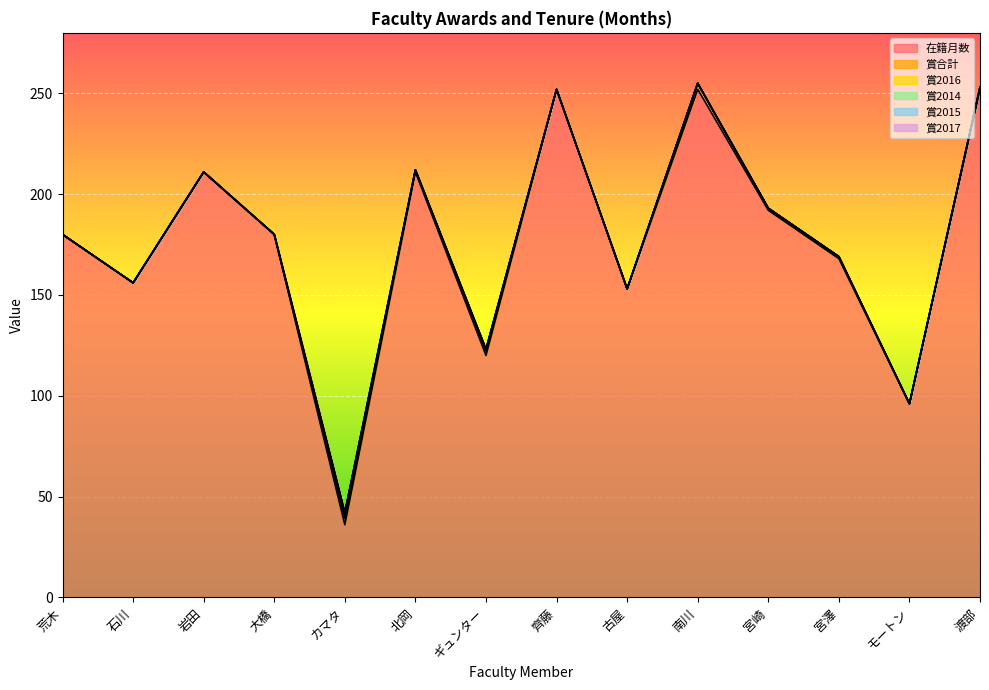

Where is 賞2014 nearest to the value 1?

荒木